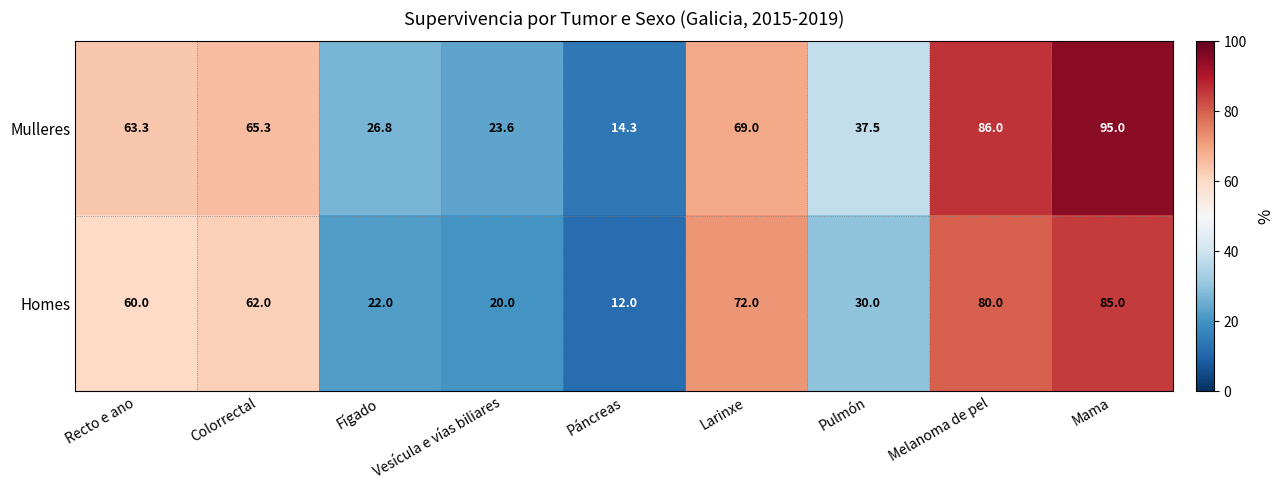

Is it true that Homes equals 5.0 at Fígado?

False